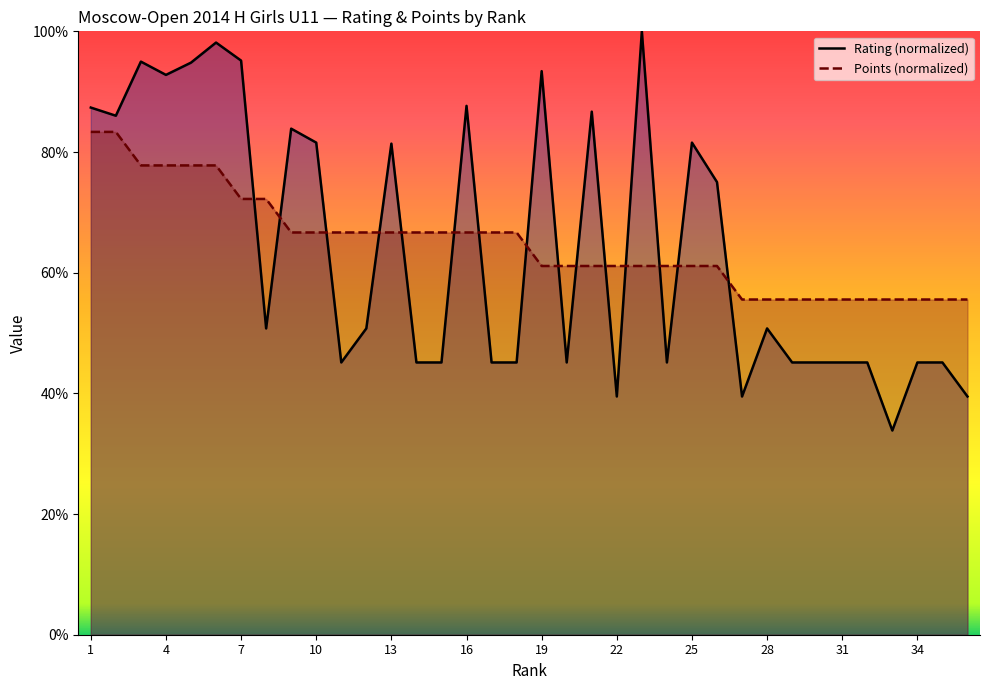

Count the number of data series in this chart.

2